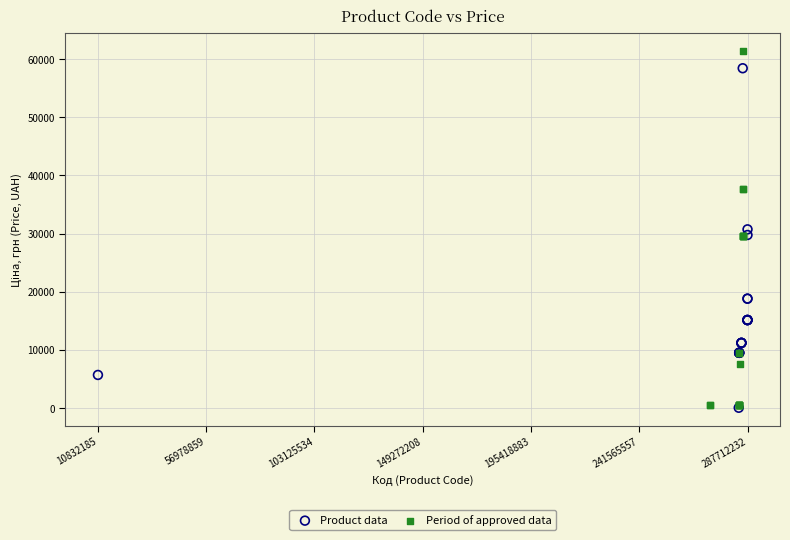

Which series has the widest spread of Y values?

Period of approved data